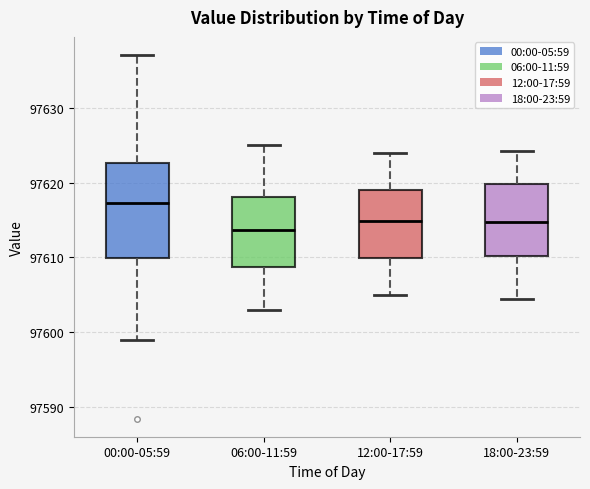

Which box is the tallest, from its lower edge to its upper edge?

00:00-05:59